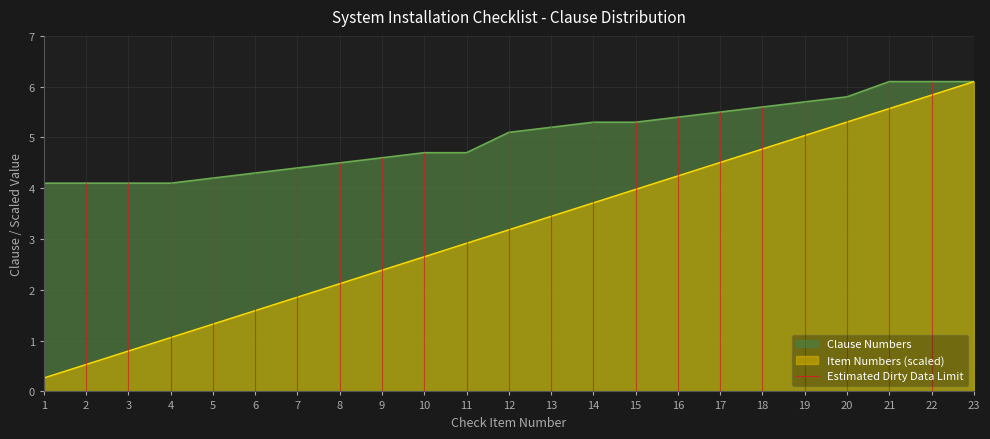

Is the value of Clause Numbers at 5 greater than the value of Item Numbers (scaled) at 5?

Yes